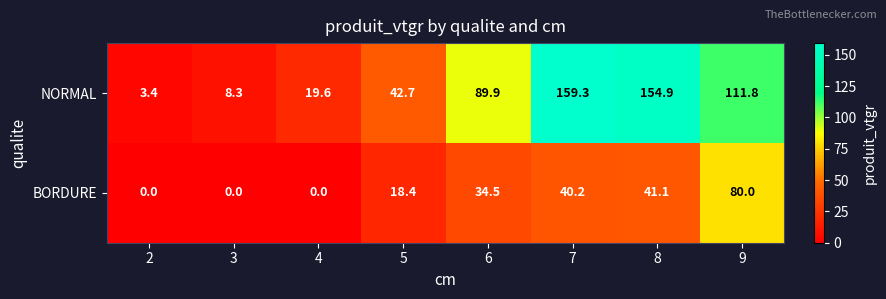

Reading left to right, list all the values displayed in this chart.

NORMAL: 2=3.4	3=8.3	4=19.6	5=42.7	6=89.9	7=159.3	8=154.9	9=111.8
BORDURE: 2=0.0	3=0.0	4=0.0	5=18.4	6=34.5	7=40.2	8=41.1	9=80.0